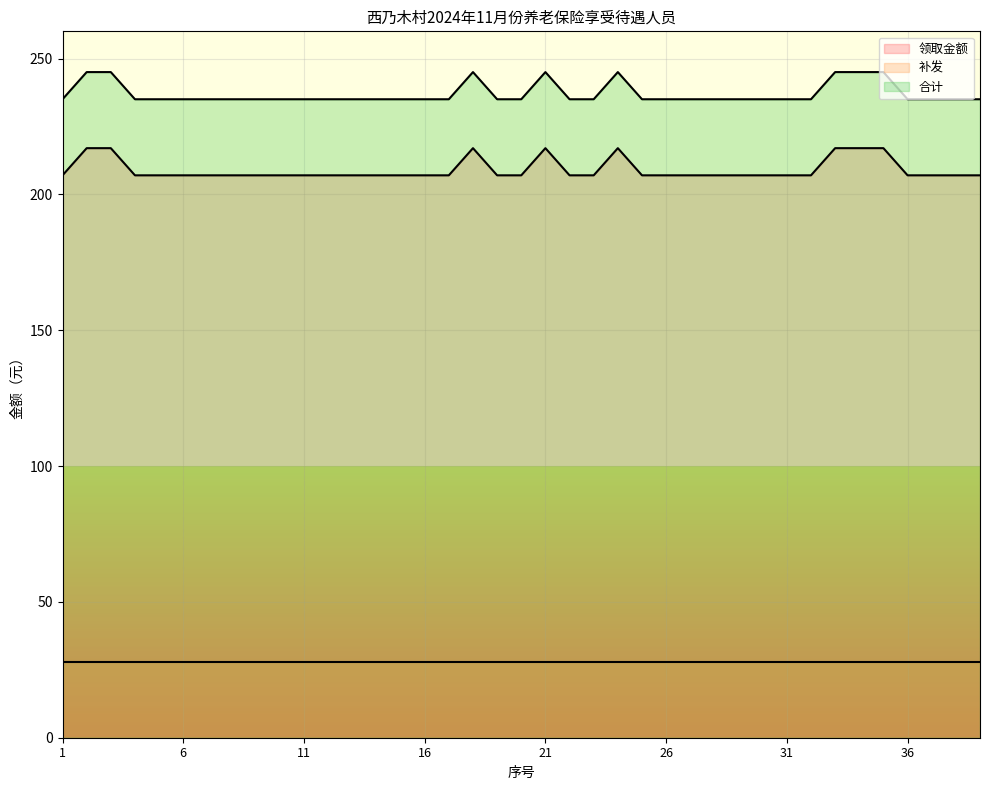

The value of 领取金额 at 16 is 123. True or false?

False